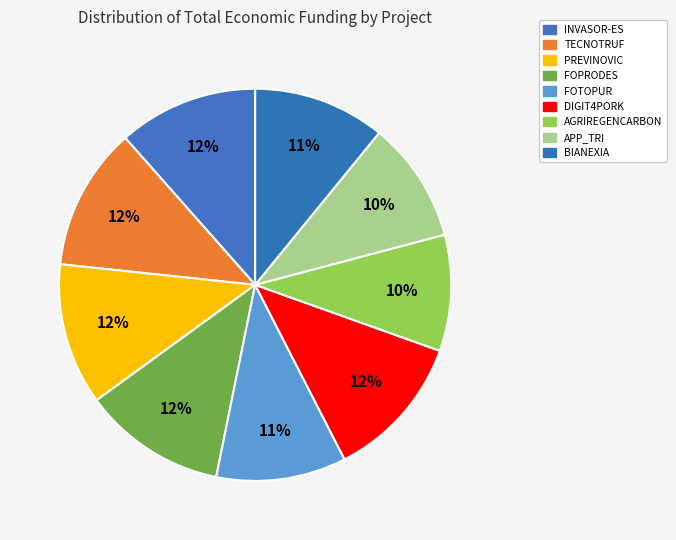

Is it true that BIANEXIA is 11% of the pie?

True